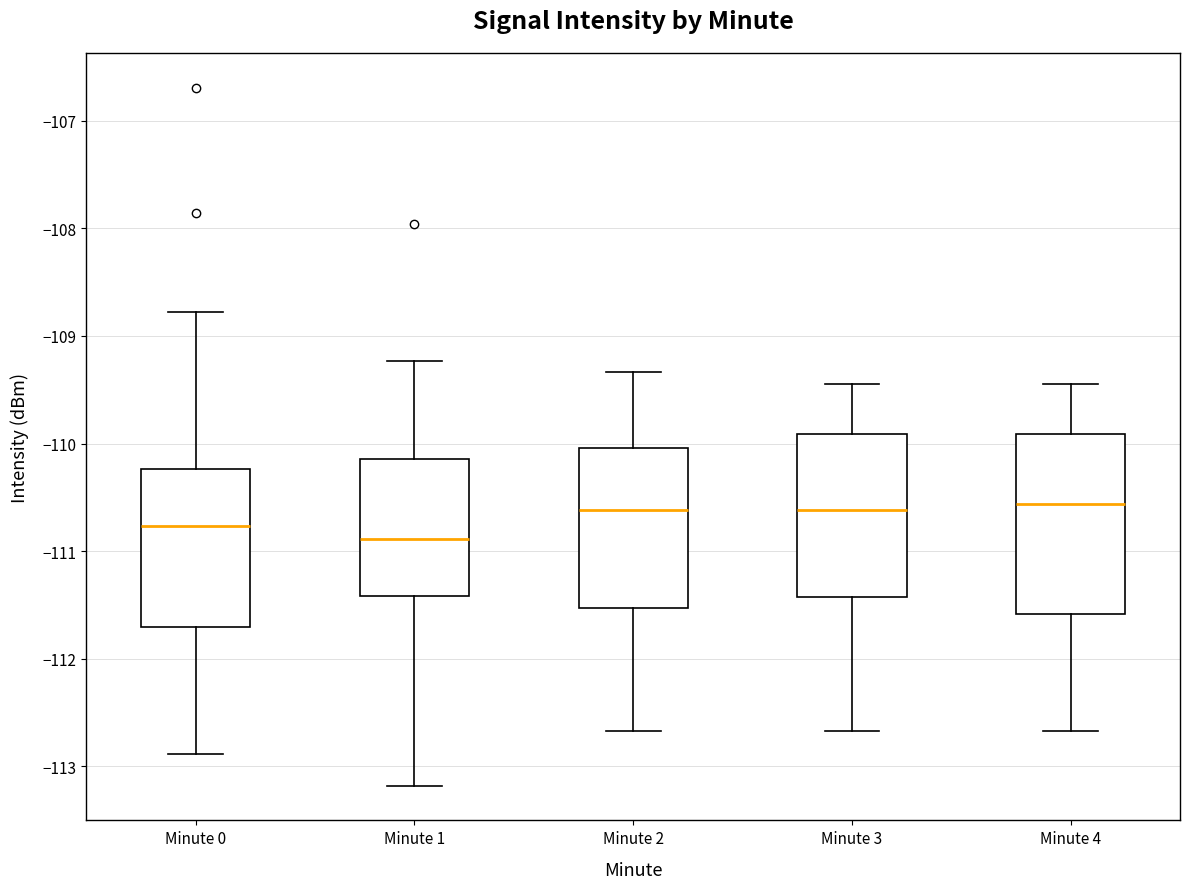

Reading left to right, transcribe this box plot: for each box, give where its median line is, the range the box spans, and where its two whiskers end, as read against the y-axis. The values are not printed on the chart, so give them approximately, as read against the axis.

Minute 0: median -110.8, box -111.7 to -110.2, whiskers -112.9 to -108.8
Minute 1: median -110.9, box -111.4 to -110.1, whiskers -113.2 to -109.2
Minute 2: median -110.6, box -111.5 to -110.0, whiskers -112.7 to -109.3
Minute 3: median -110.6, box -111.4 to -109.9, whiskers -112.7 to -109.4
Minute 4: median -110.6, box -111.6 to -109.9, whiskers -112.7 to -109.4